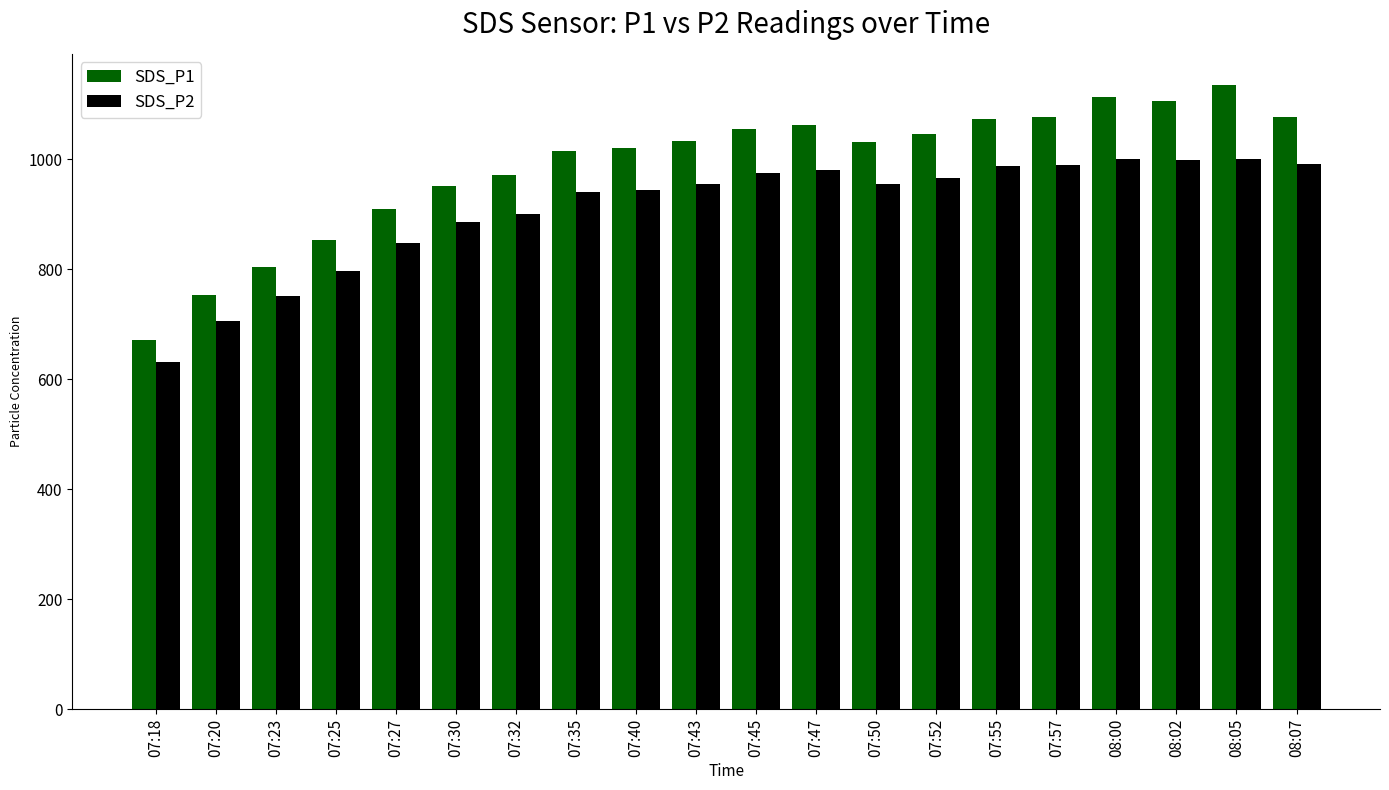

What is the average value of the SDS_P1 series?

988.0